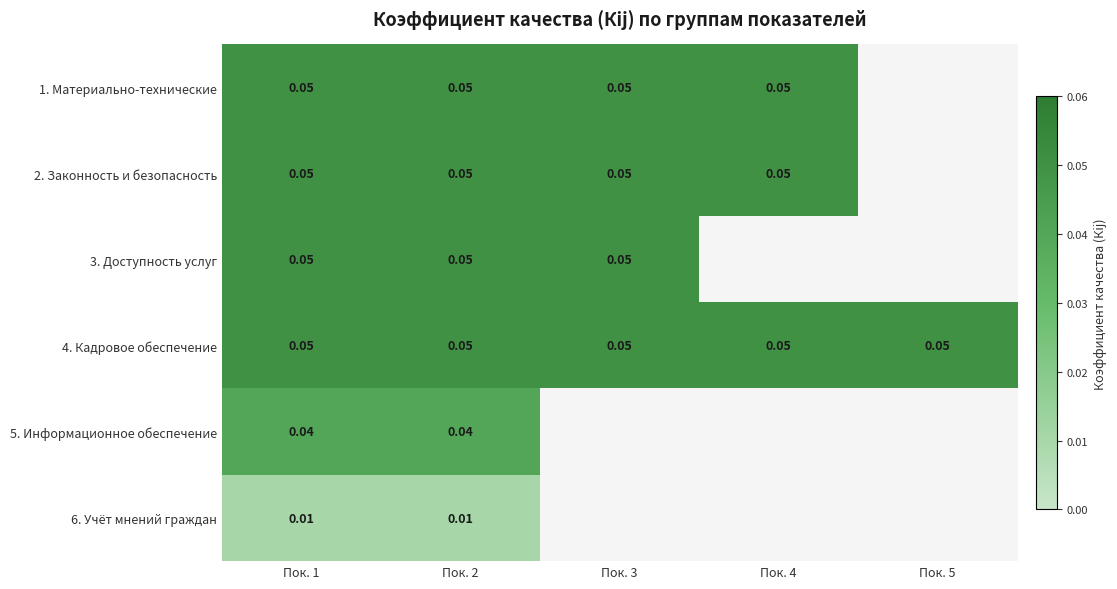

Is the value of 2. Законность и безопасность at Пок. 3 greater than the value of 6. Учёт мнений граждан at Пок. 1?

Yes